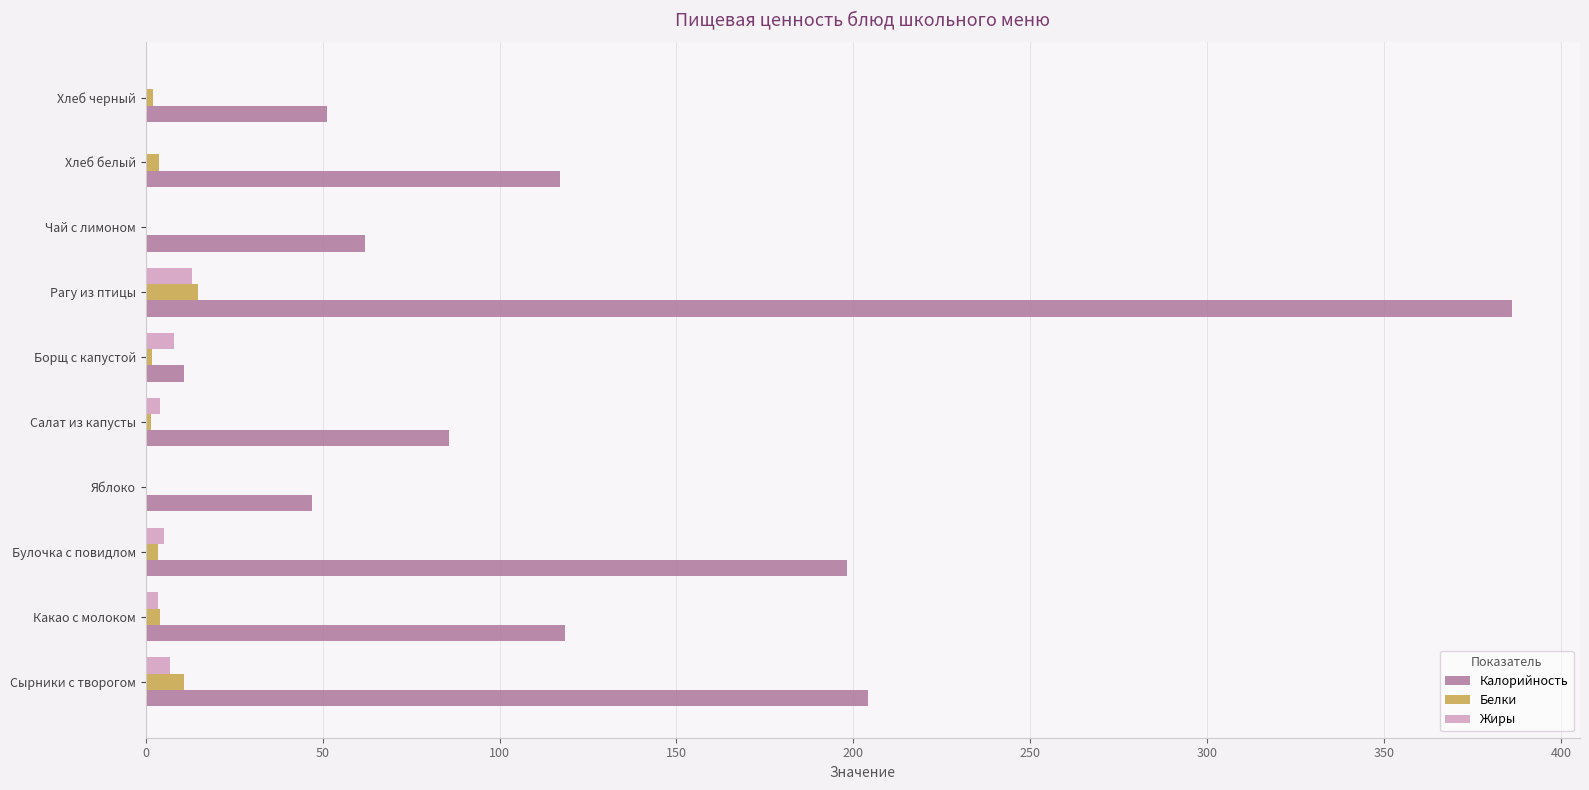

What is the sum of all Жиры values?

42.1